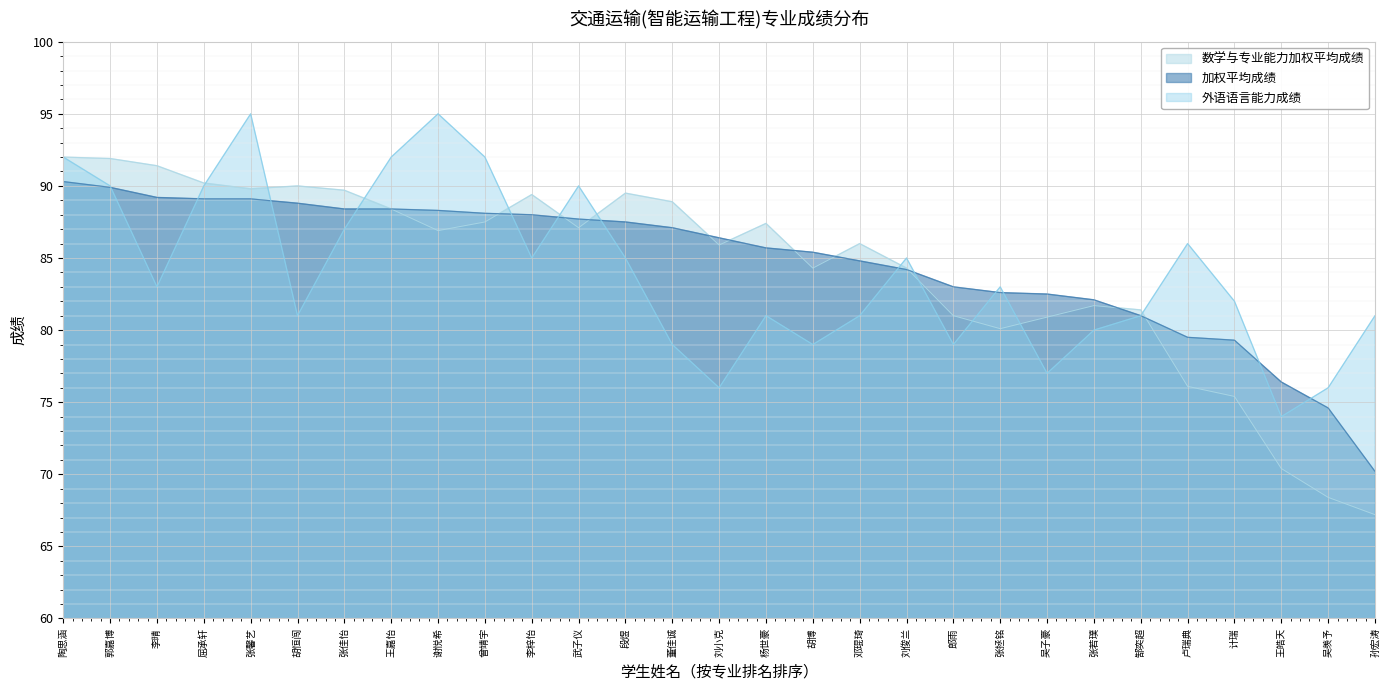

Which series has the largest total across all categories?

加权平均成绩